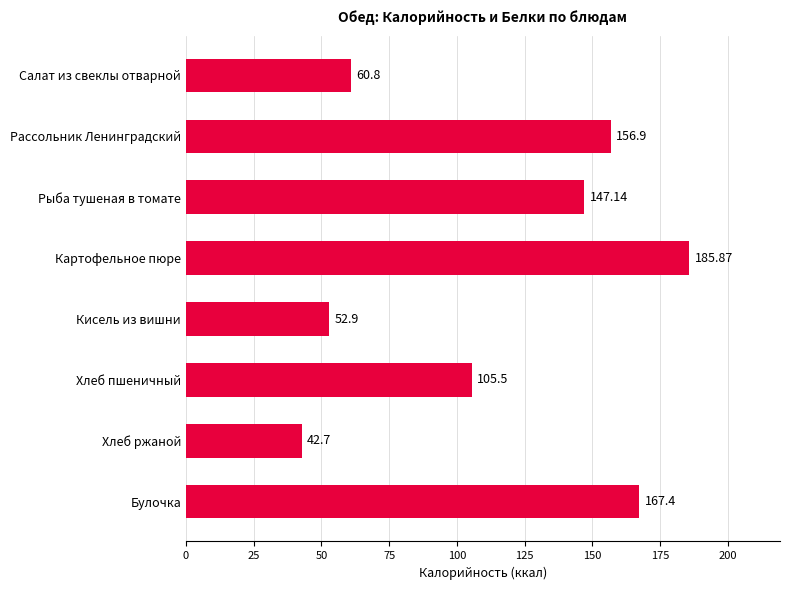

What is the label of the 1st bar from the bottom?

Булочка